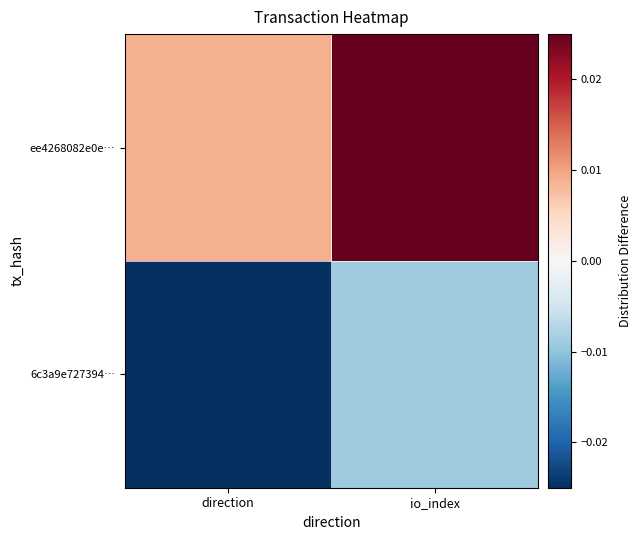

At which category is the sum across all series the highest?

io_index